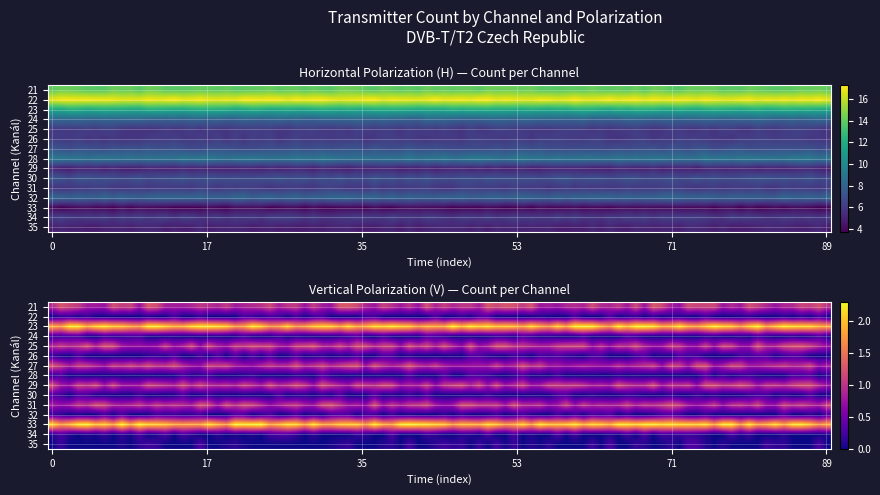

The value at 35_V is -4. True or false?

False